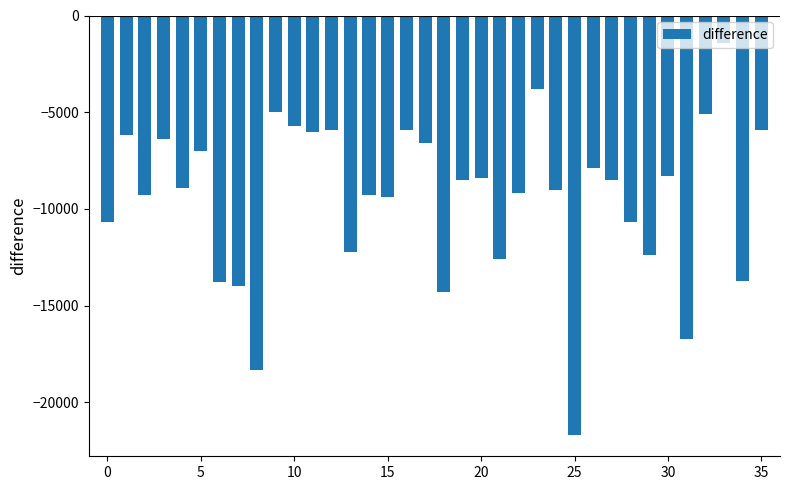

What is the maximum value shown in the chart?

-1400